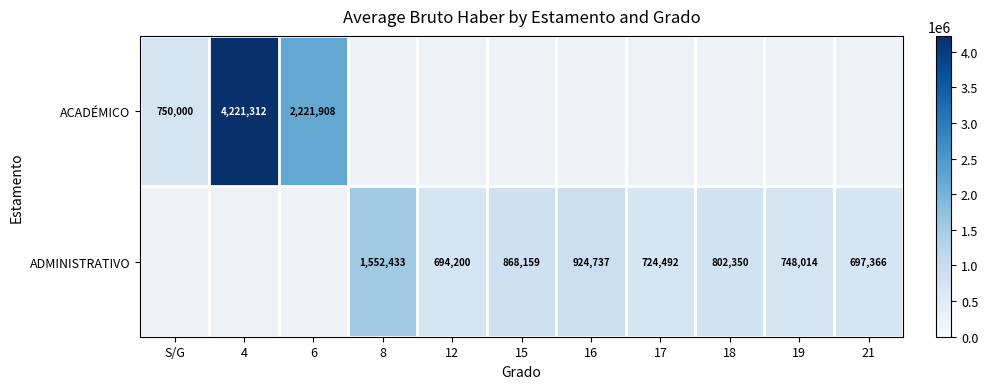

True or false: ADMINISTRATIVO has a value of 1229187 at 19.

False